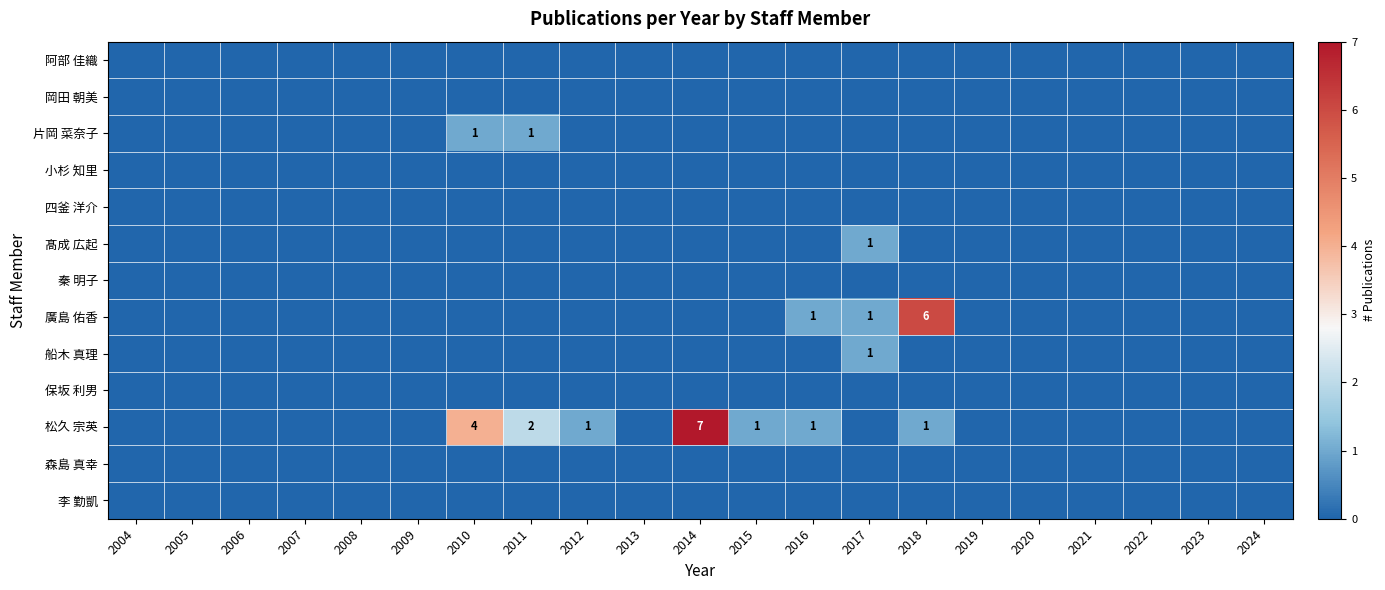

At which label is 船木 真理 closest to 0?

2004